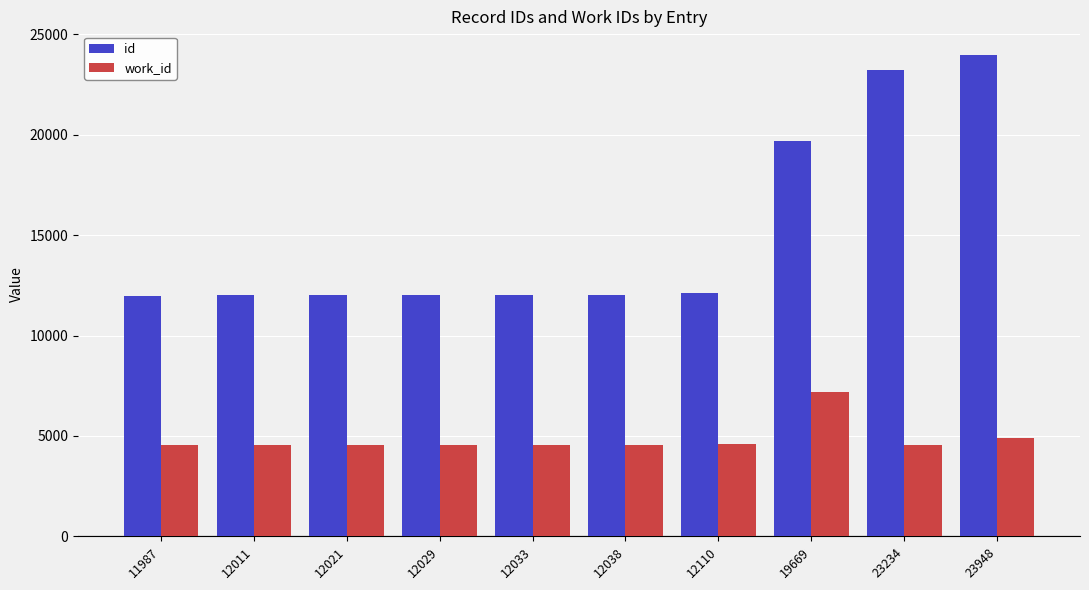

What is the total value across all series at 12029?

16598